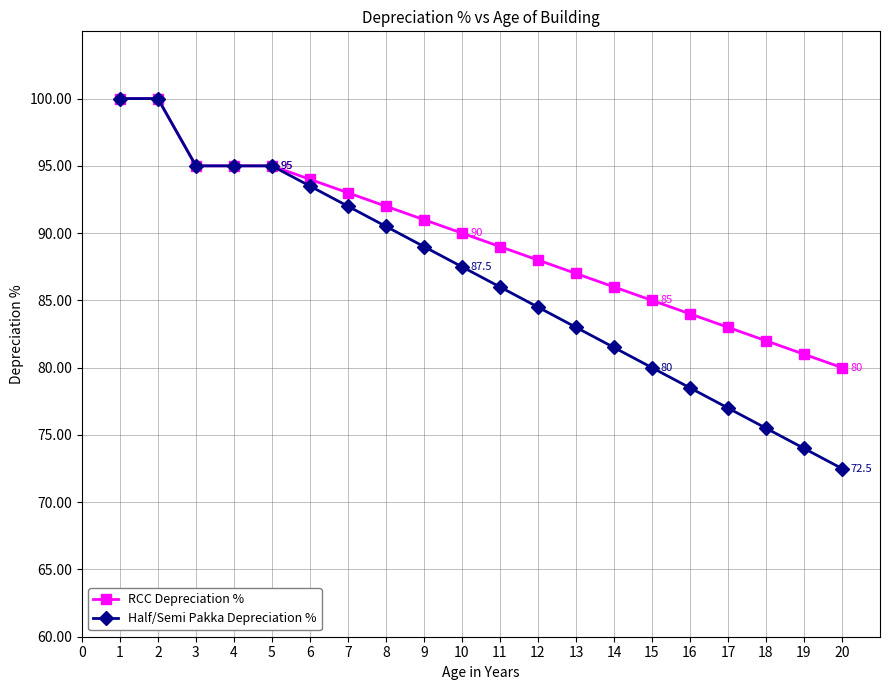

Reading right to left, list all the values displayed in this chart.

RCC Depreciation %: 80.0	81.0	82.0	83.0	84.0	85.0	86.0	87.0	88.0	89.0	90.0	91.0	92.0	93.0	94.0	95.0	95.0	95.0	100.0	100.0
Half/Semi Pakka Depreciation %: 72.5	74.0	75.5	77.0	78.5	80.0	81.5	83.0	84.5	86.0	87.5	89.0	90.5	92.0	93.5	95.0	95.0	95.0	100.0	100.0